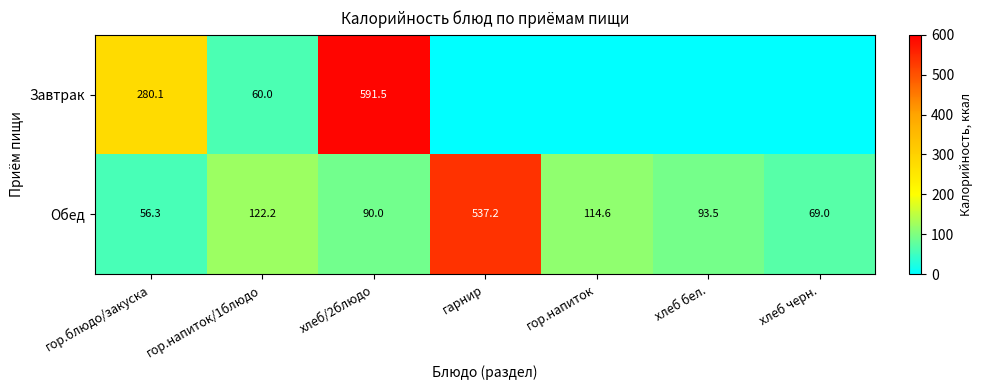

What is the difference between the highest and lowest values at хлеб/2блюдо?

501.5